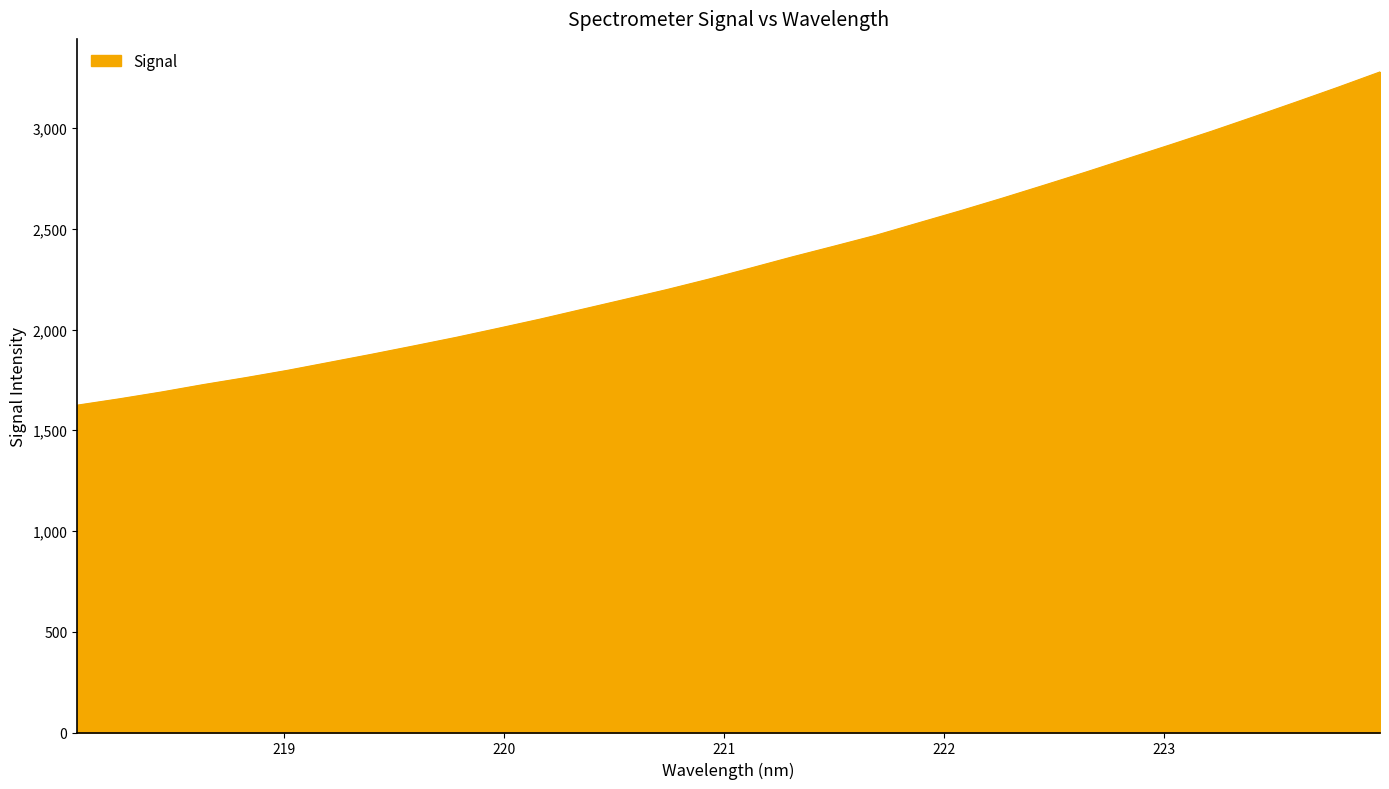

How many lines are shown in the chart?

1